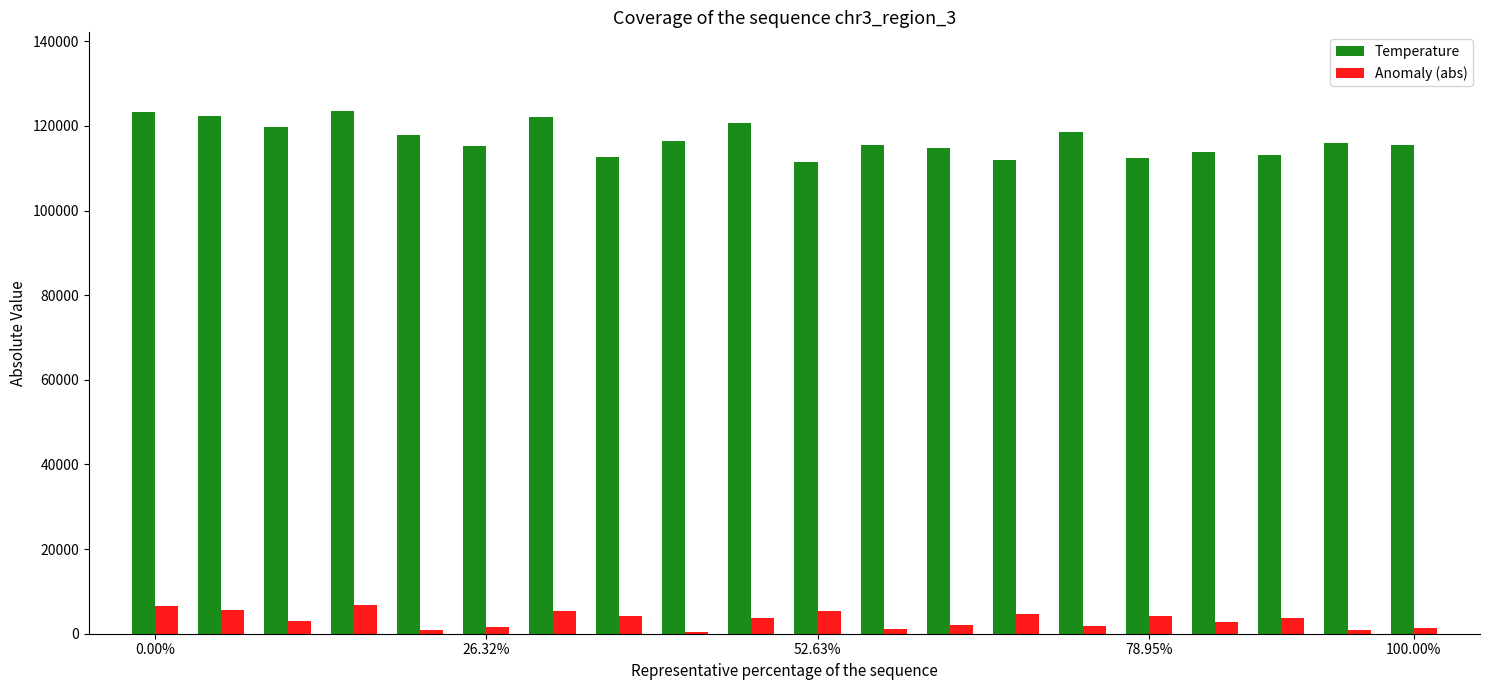

How many groups of bars are there?

20